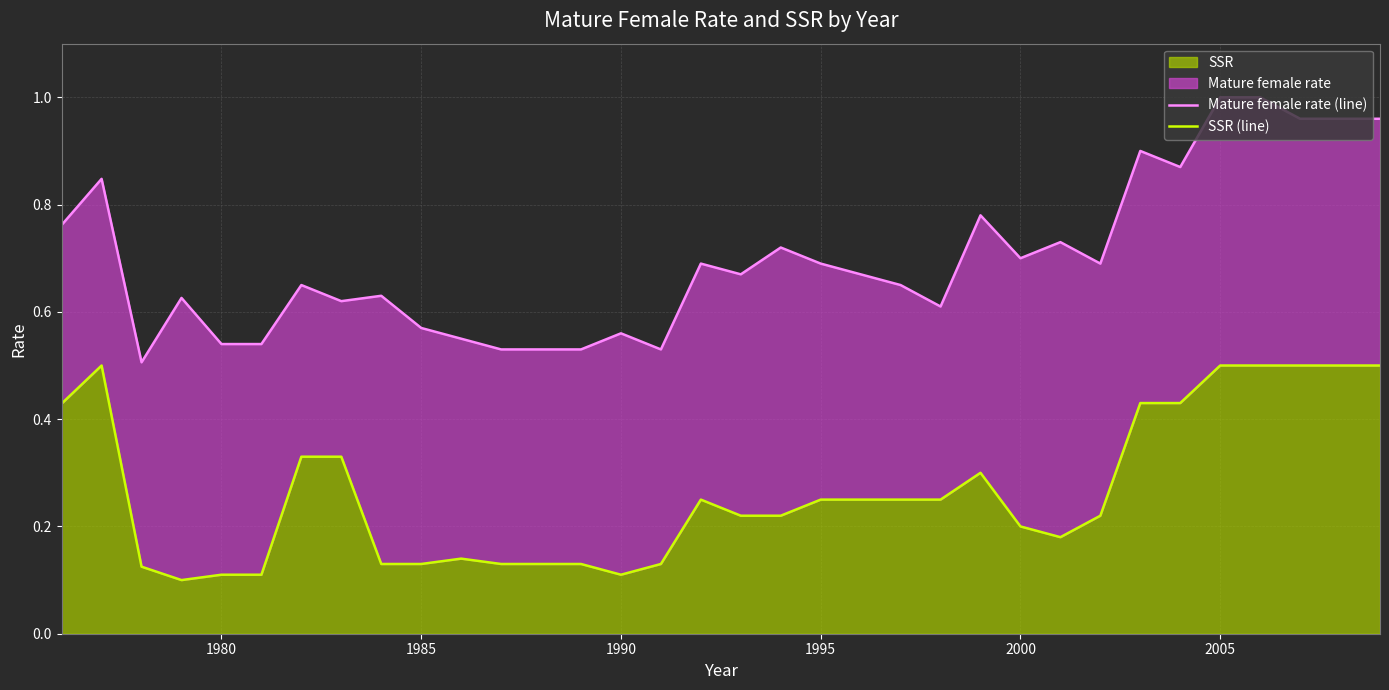

Reading right to left, what are all the values shown in this chart?

Mature female rate (line): 1.0	1.0	1.0	1.0	1.0	0.9	0.9	0.7	0.7	0.7	0.8	0.6	0.7	0.7	0.7	0.7	0.7	0.7	0.5	0.6	0.5	0.5	0.5	0.6	0.6	0.6	0.6	0.7	0.5	0.5	0.6	0.5	0.8	0.8
SSR (line): 0.5	0.5	0.5	0.5	0.5	0.4	0.4	0.2	0.2	0.2	0.3	0.2	0.2	0.2	0.2	0.2	0.2	0.2	0.1	0.1	0.1	0.1	0.1	0.1	0.1	0.1	0.3	0.3	0.1	0.1	0.1	0.1	0.5	0.4